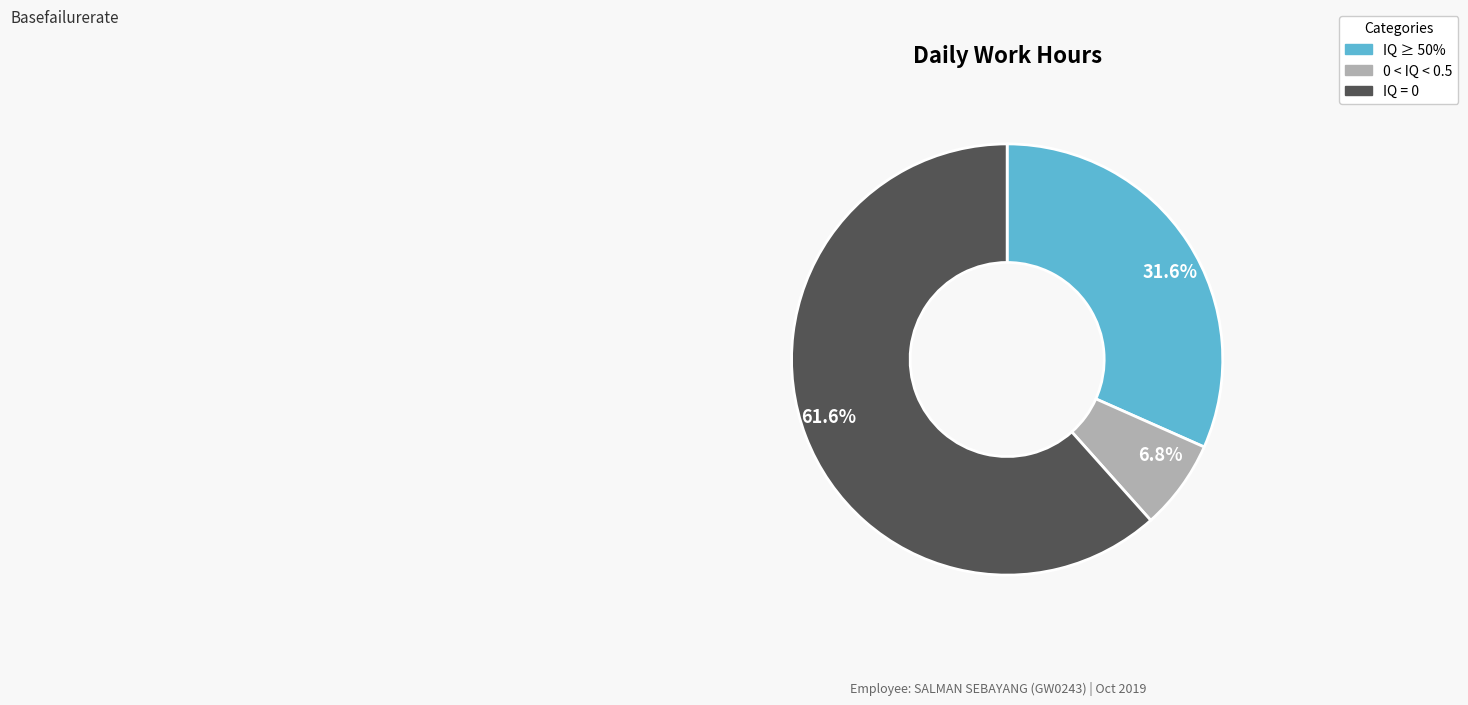

What is the largest slice in the pie chart?

61.6%